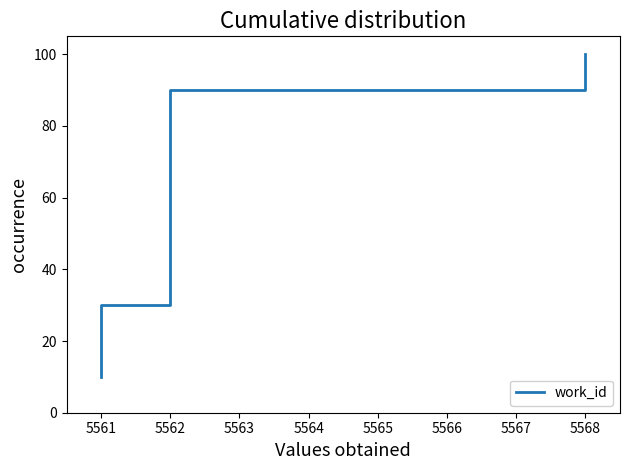

What is the maximum value shown in the chart?

100